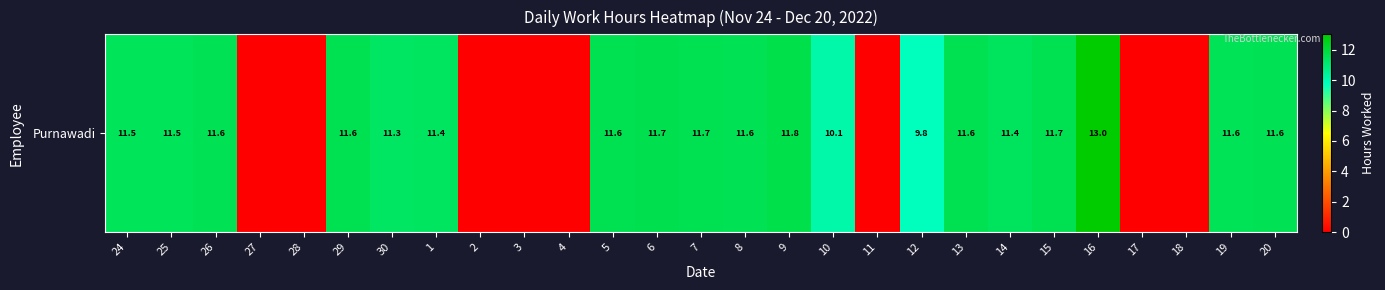

Which category has the lowest value across all series?

27